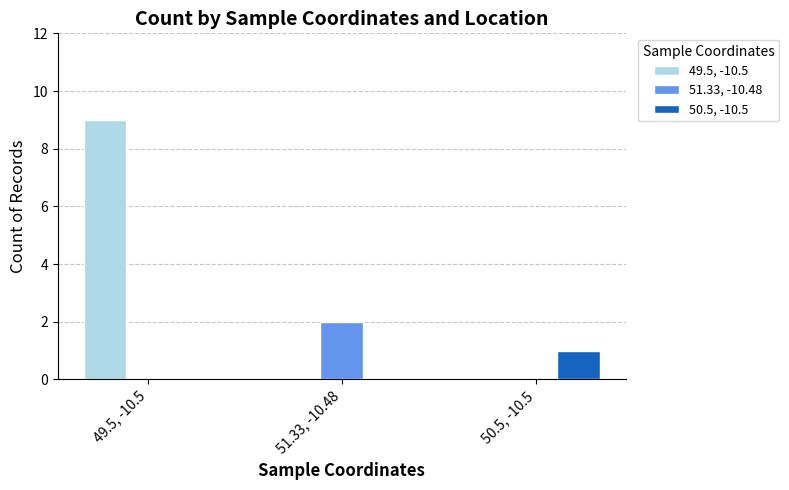

Which series has the largest range (max minus min)?

49.5, -10.5